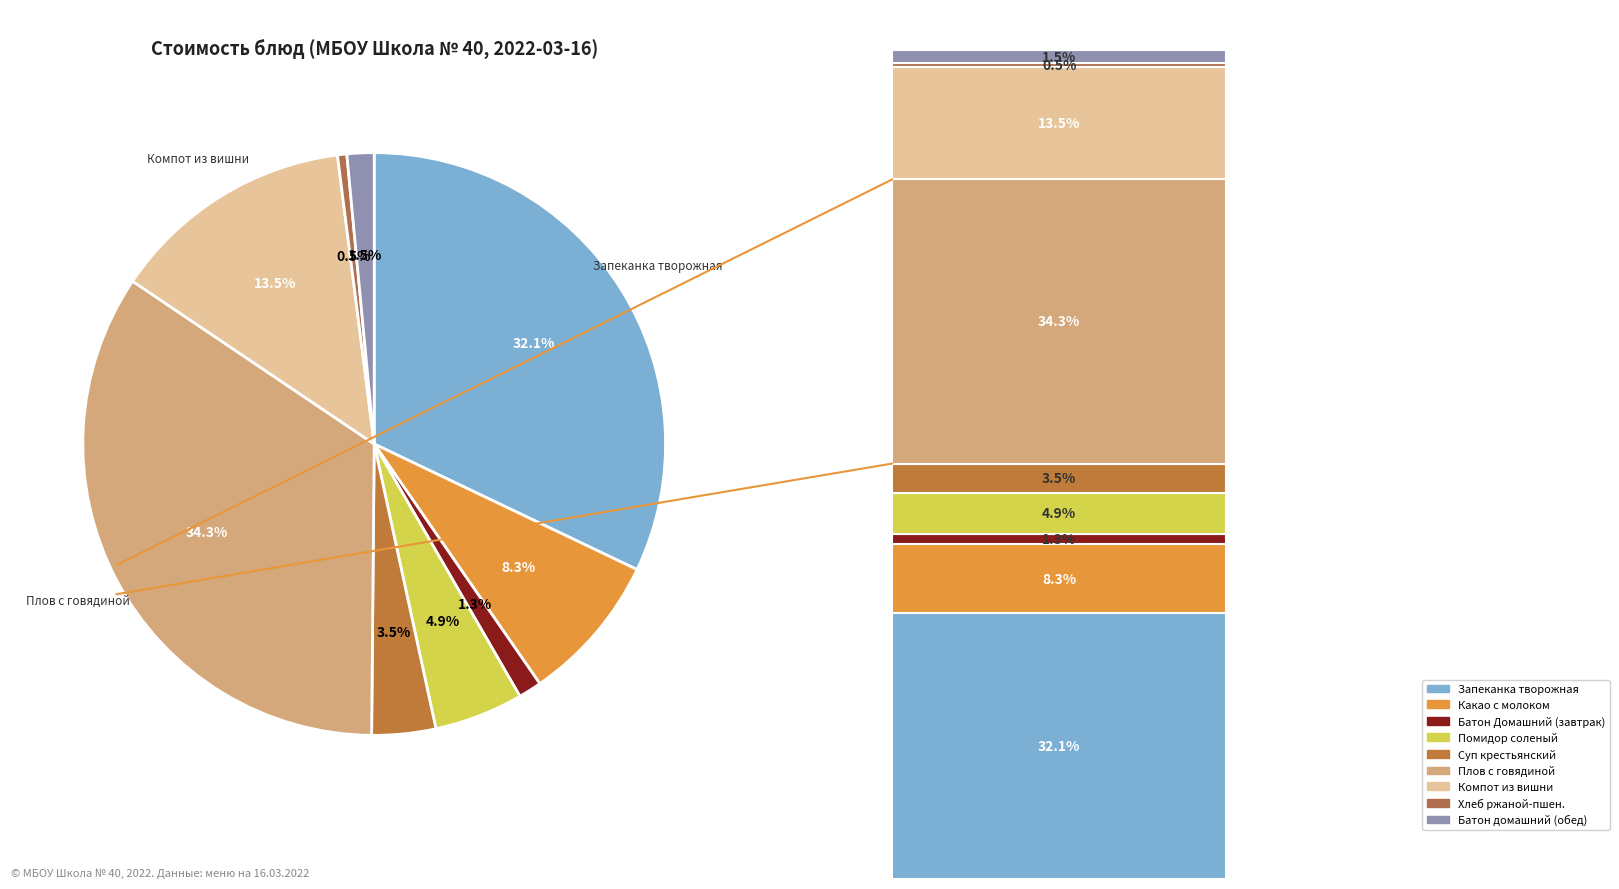

How many segments does this pie chart have?

9